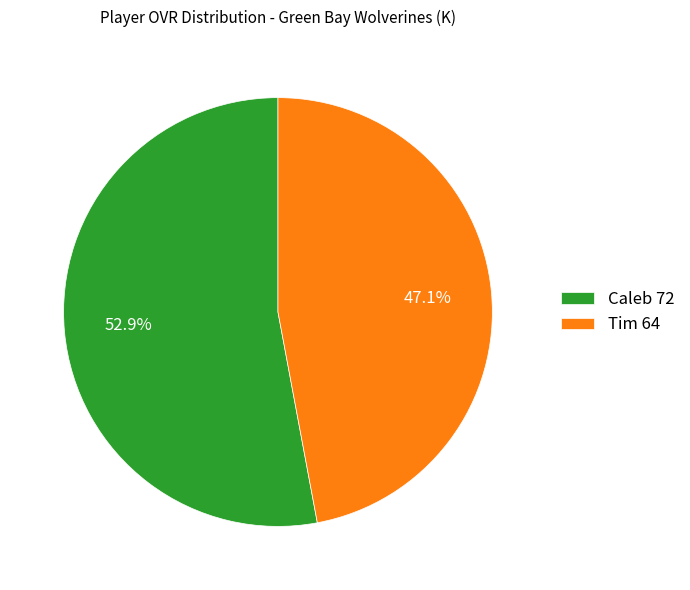

Is the sum of Caleb and Tim greater than half?

Yes